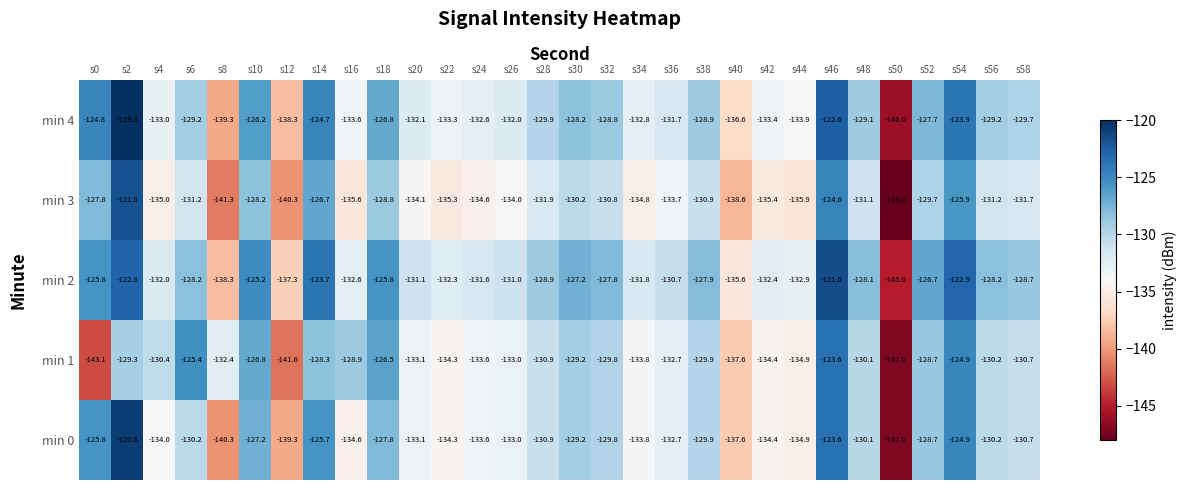

The min 1 series shows -63.5 at s44. True or false?

False